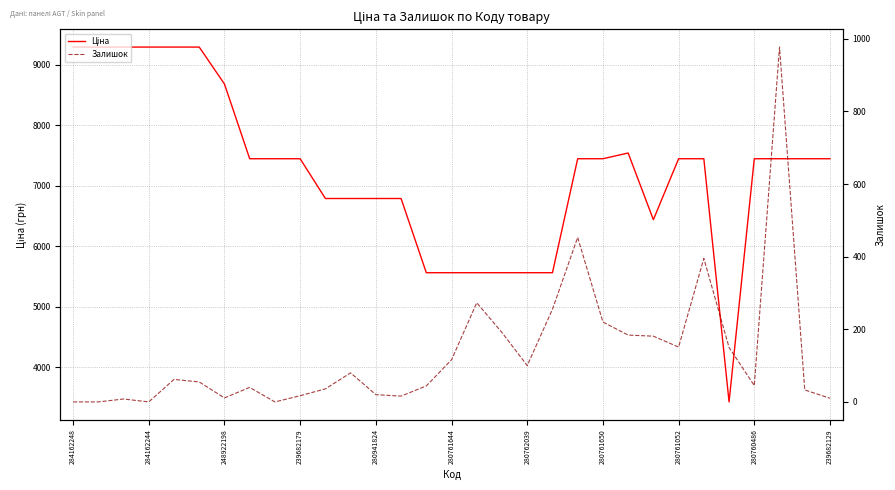

Which series has the widest spread of values?

Ціна